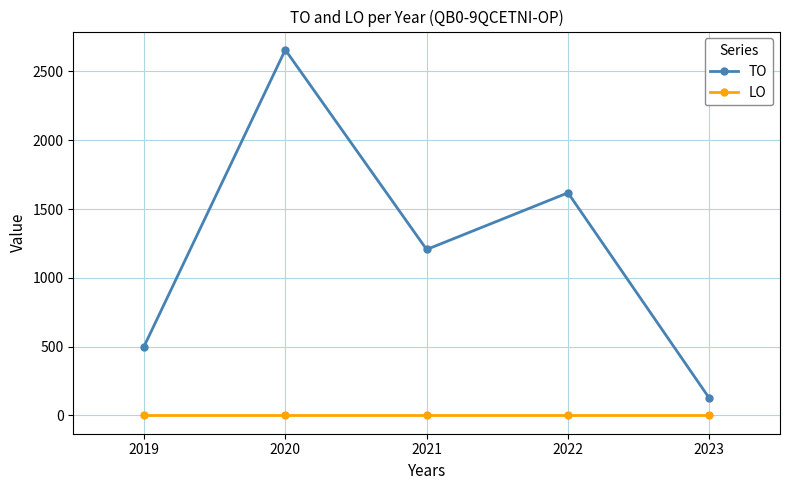

What is the difference between the maximum and second lowest values in the TO series?

2157